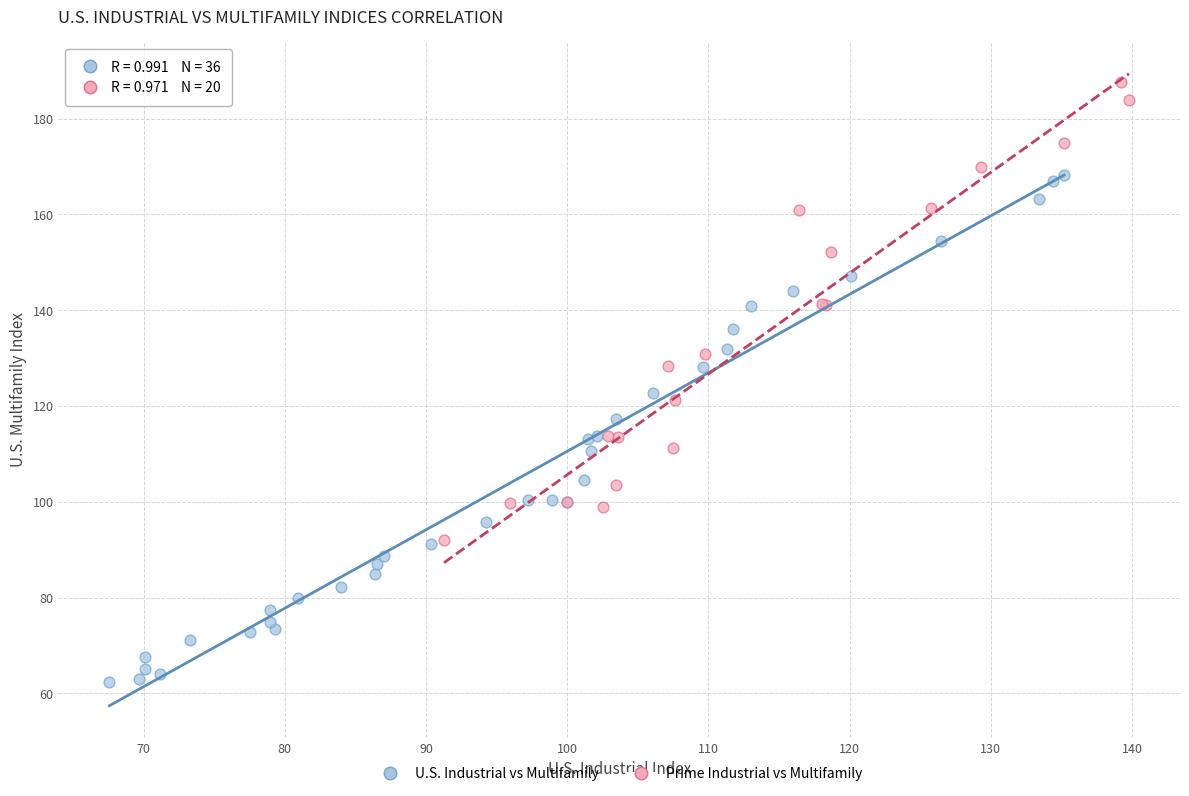

Which series contains the lowest Y value?

U.S. Industrial vs Multifamily